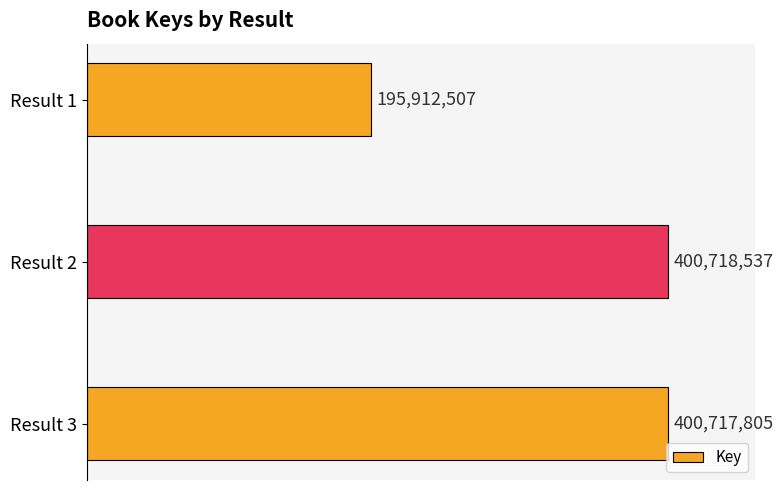

Are the bars horizontal?

Yes